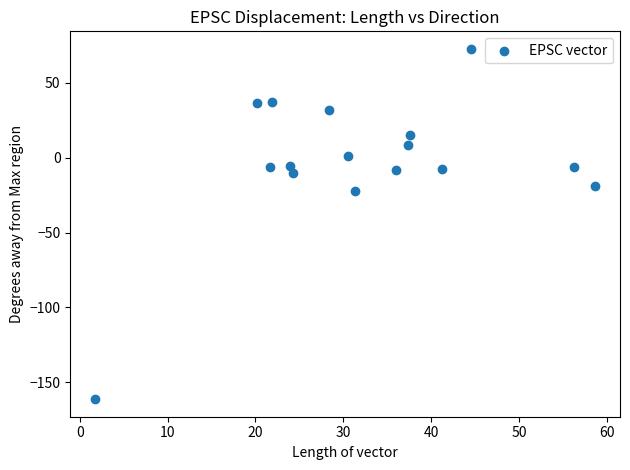

What is the range of X values (max minus min)?

56.9